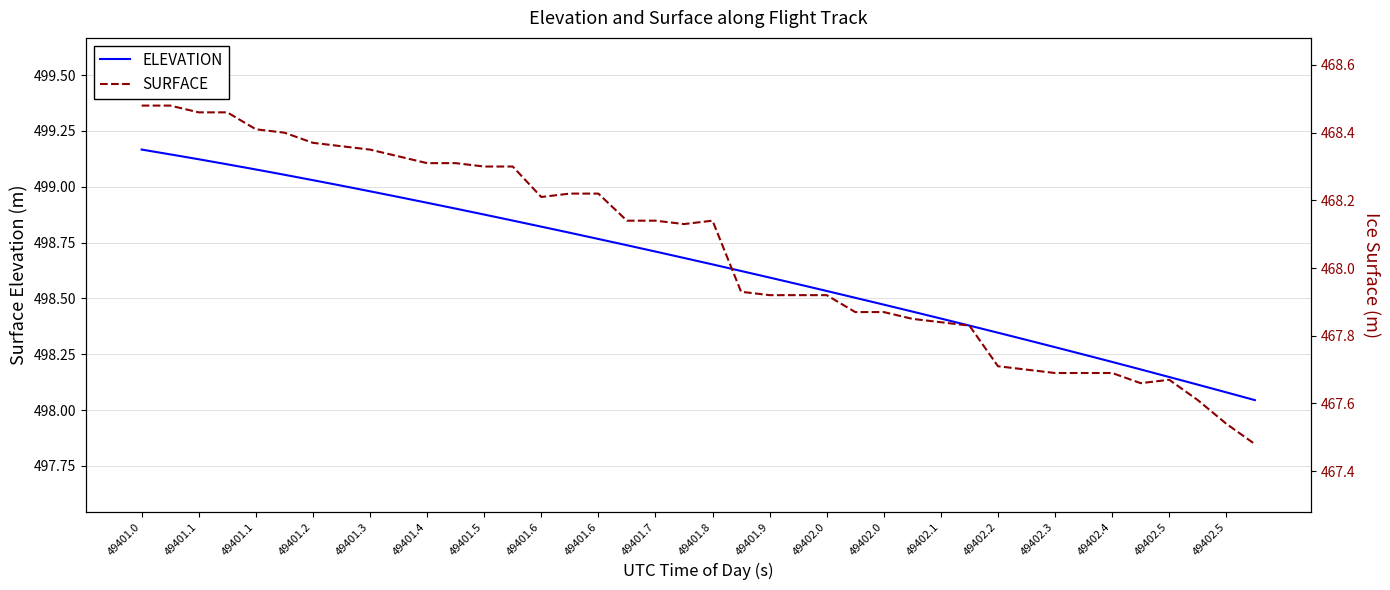

True or false: ELEVATION and SURFACE intersect in this chart.

False